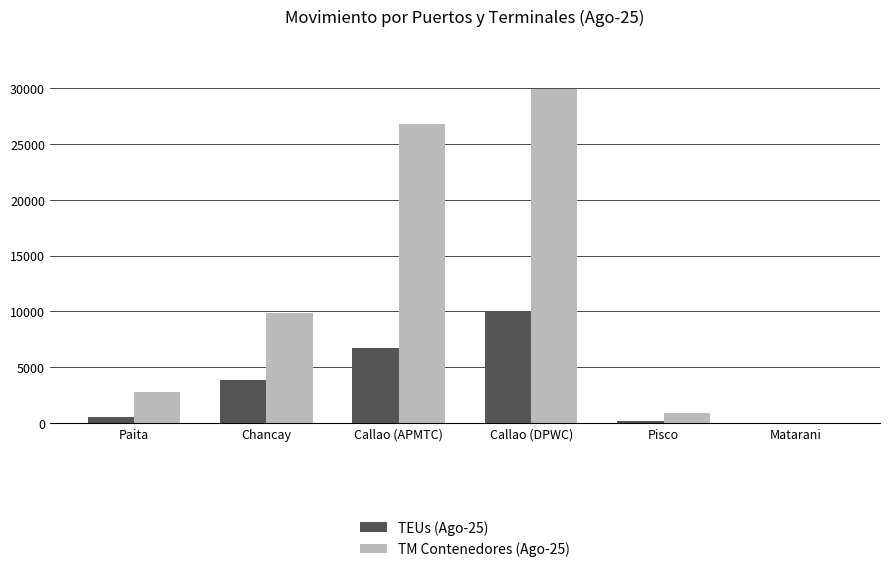

At which category is the sum across all series the highest?

Callao (DPWC)